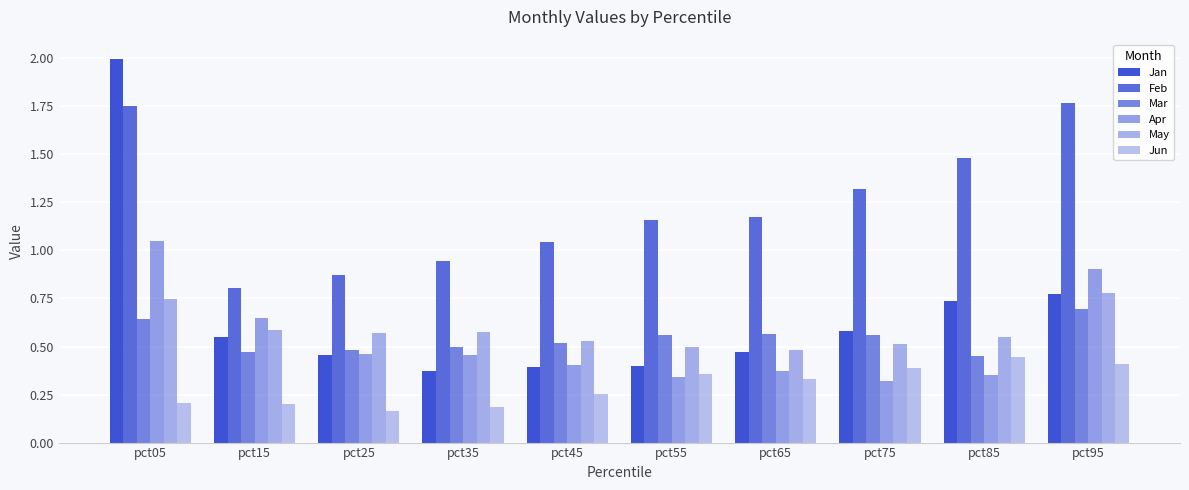

Rank the series at pct75 from lowest to highest value.

Apr, Jun, May, Mar, Jan, Feb